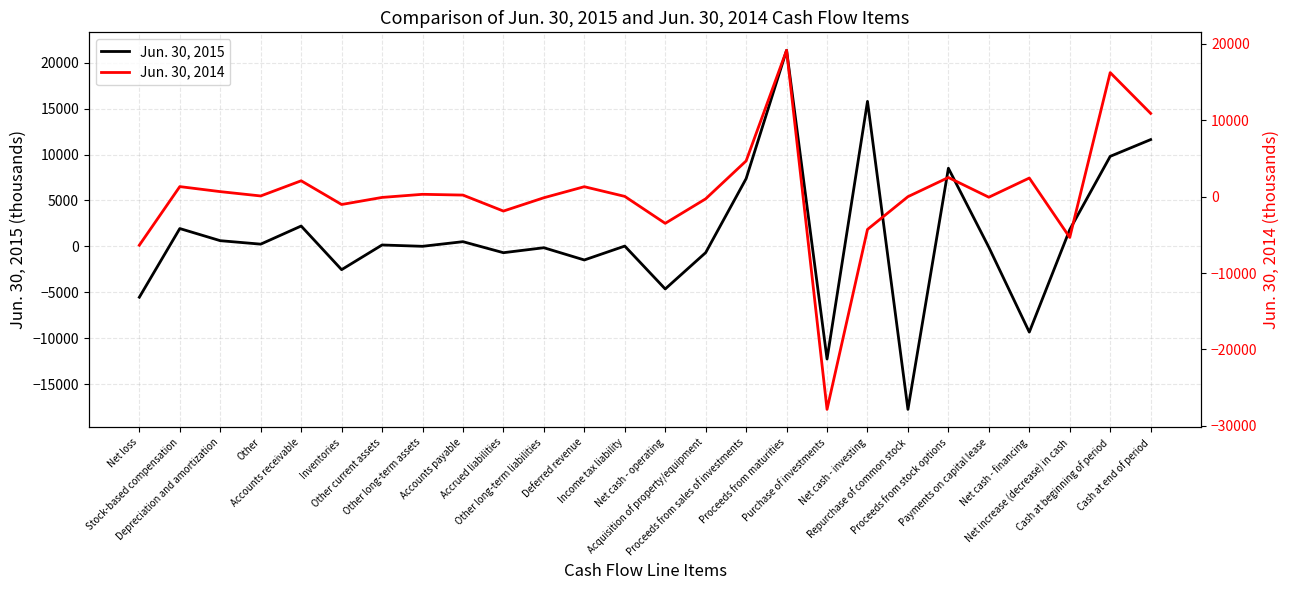

What is the label of the 17th point from the left?

Proceeds from maturities